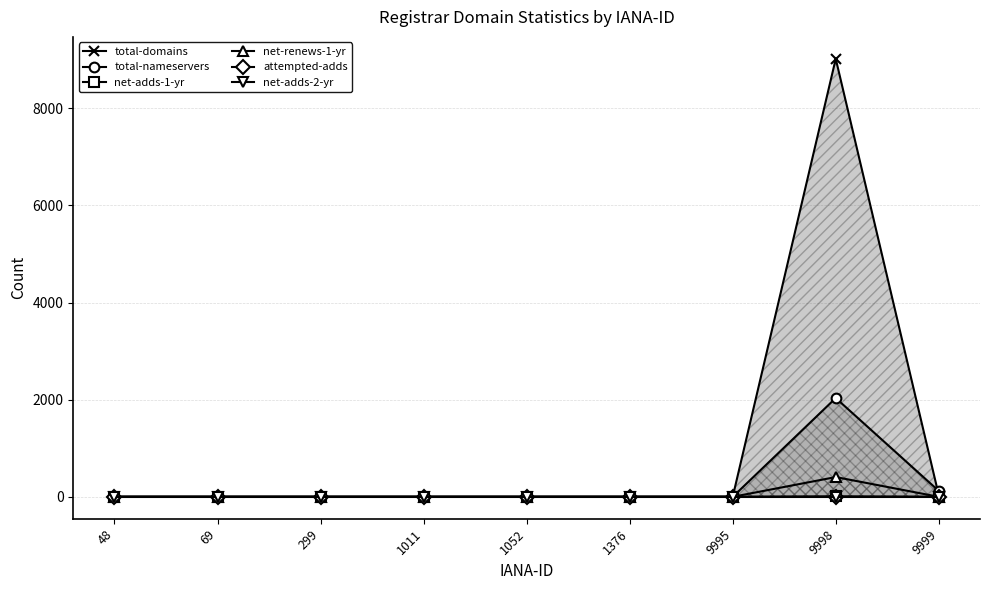

Is it true that net-adds-1-yr equals -5 at 48?

False